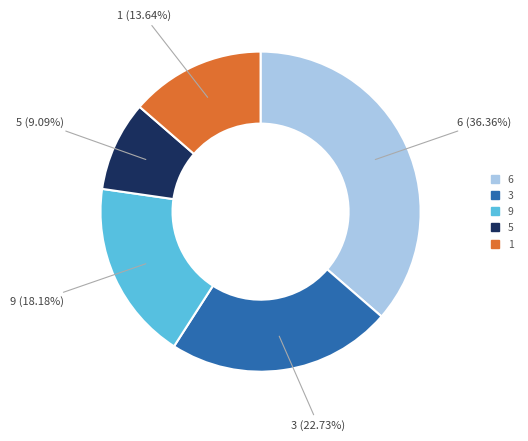

Rank the categories by value from highest to lowest.

6, 3, 9, 1, 5